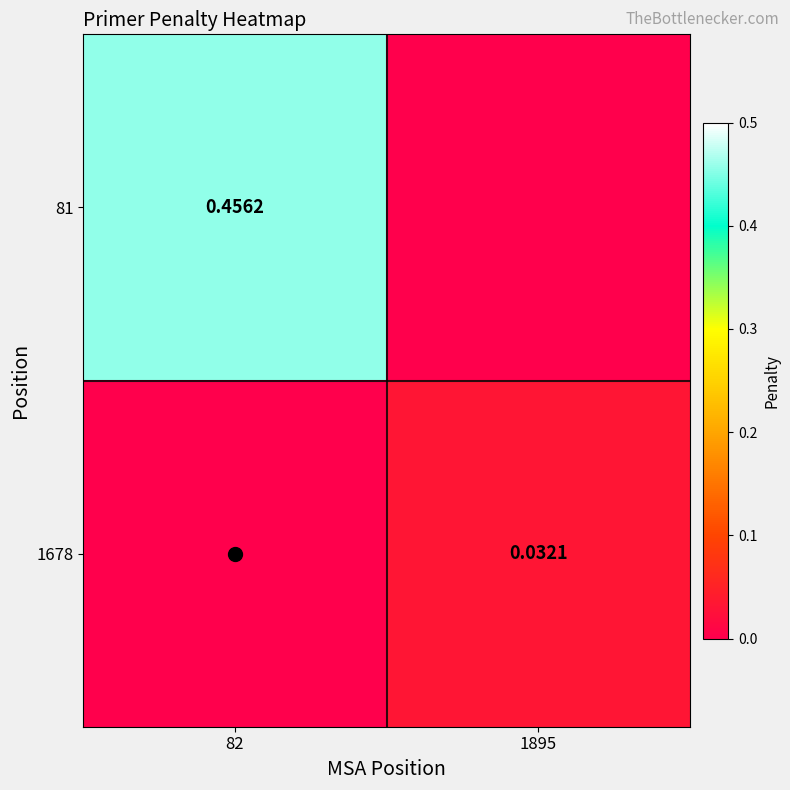

How many data points in 81 are above 0?

1